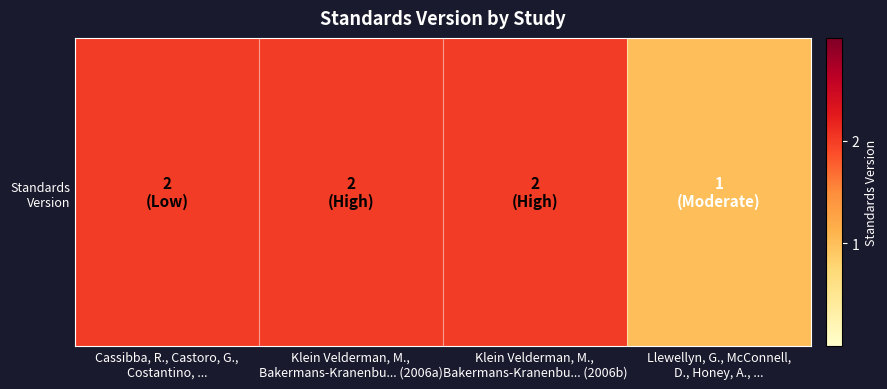

At which category does the chart reach its peak across all series?

Cassibba, R., Castoro, G.,
Costantino, ...